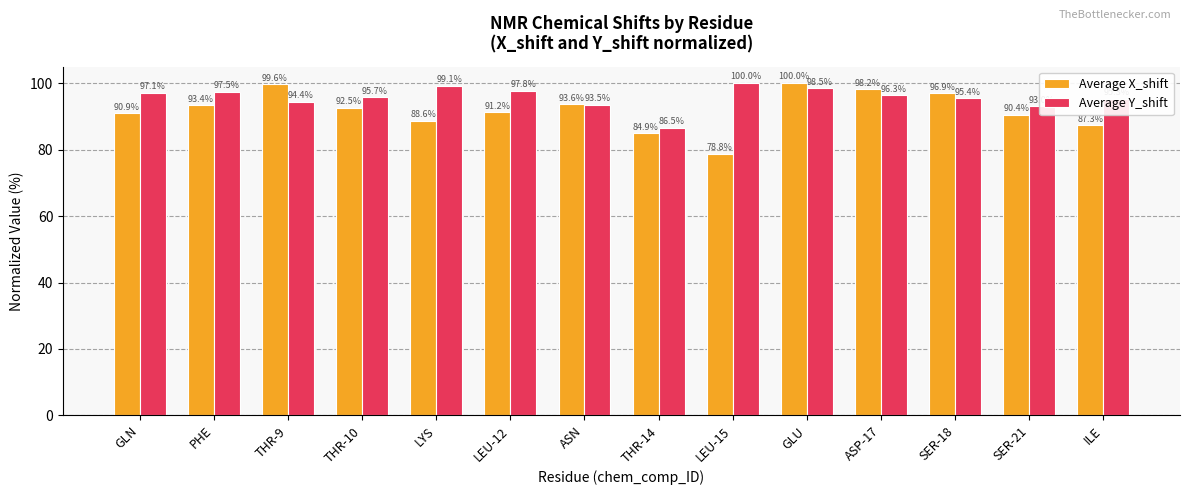

Rank the series at LYS from lowest to highest value.

Average X_shift, Average Y_shift